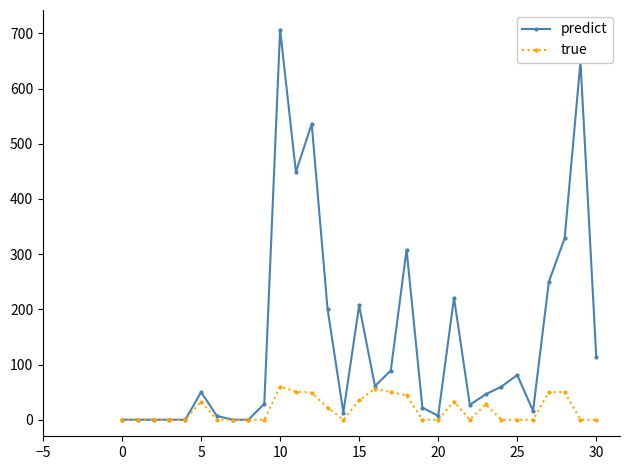

True or false: true has more than 1 interior local peaks.

True